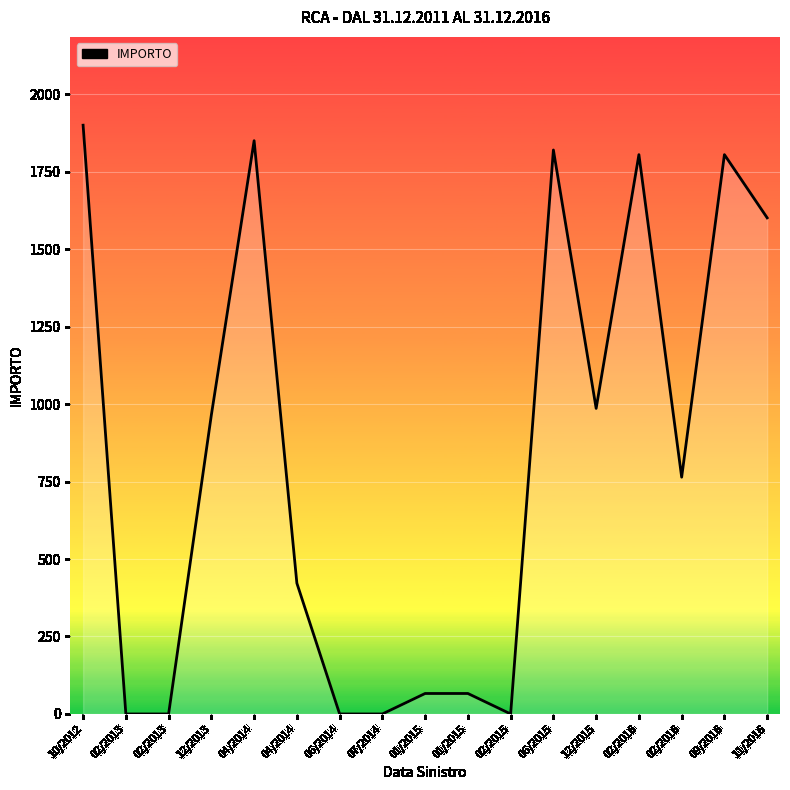

What value does the data have at 02/2016?

764.1